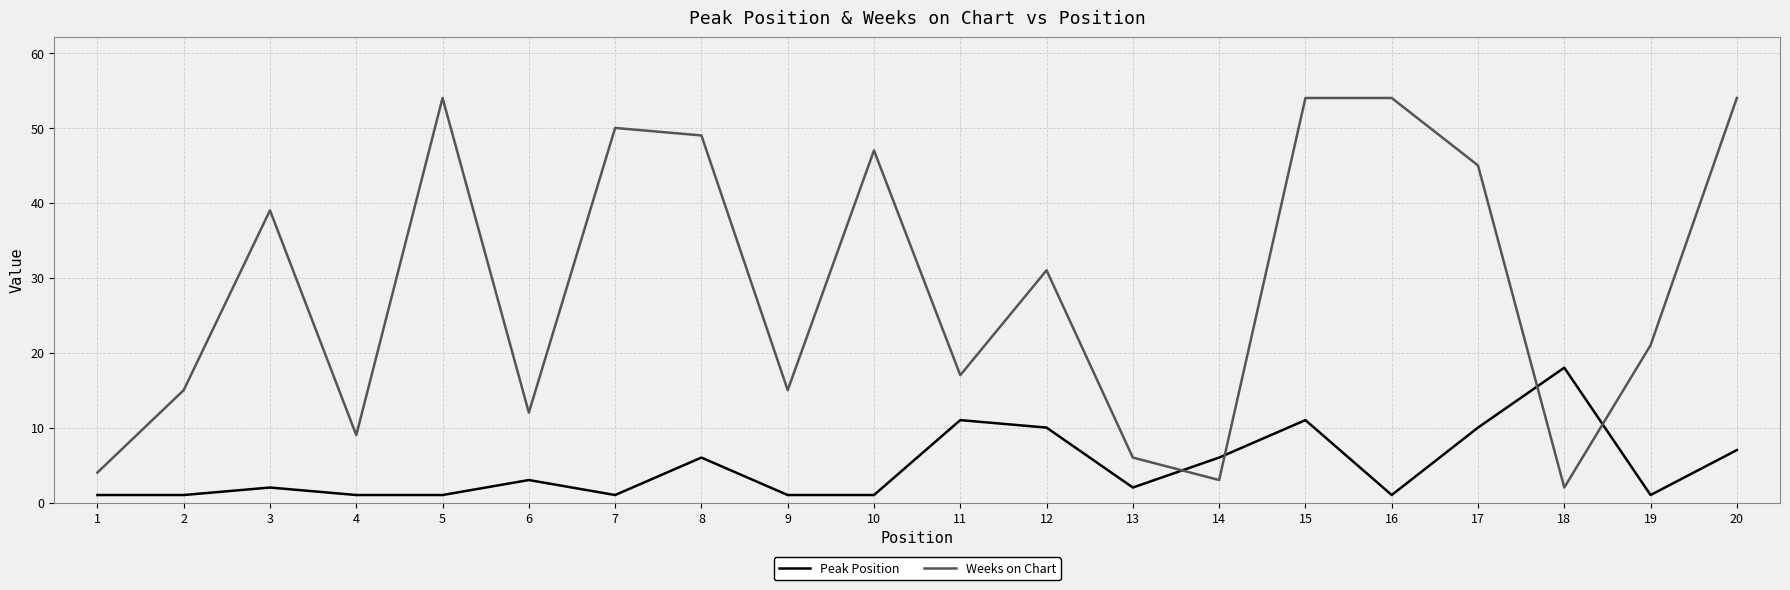

How many intersections are there between Peak Position and Weeks on Chart?

4